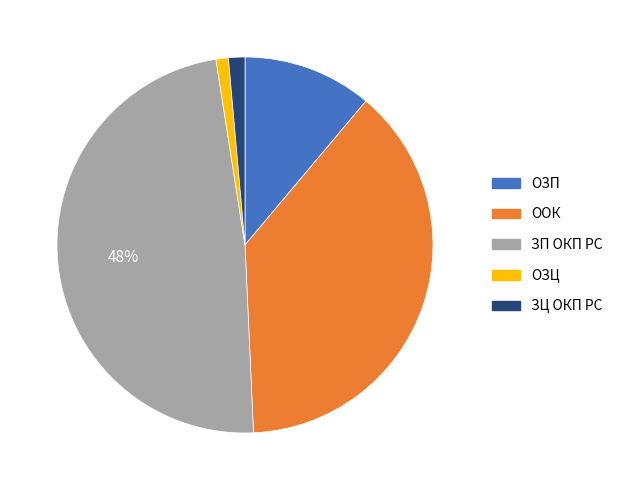

How many slices are in this pie chart?

5